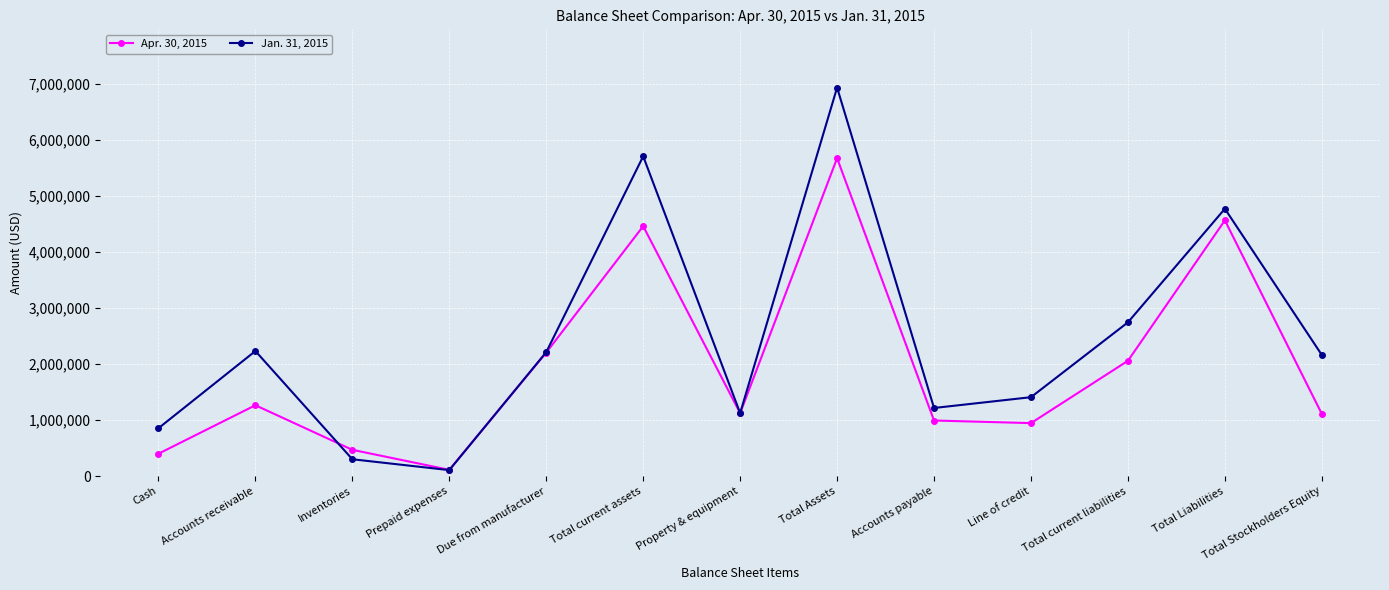

What are all the series names shown in the legend?

Apr. 30, 2015, Jan. 31, 2015